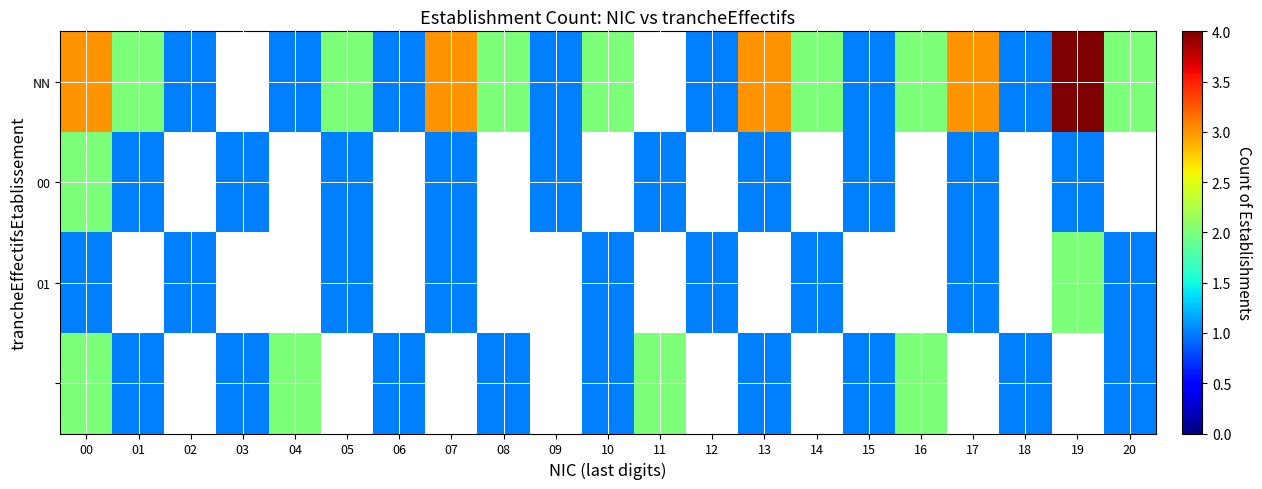

How many categories are shown in the chart?

21